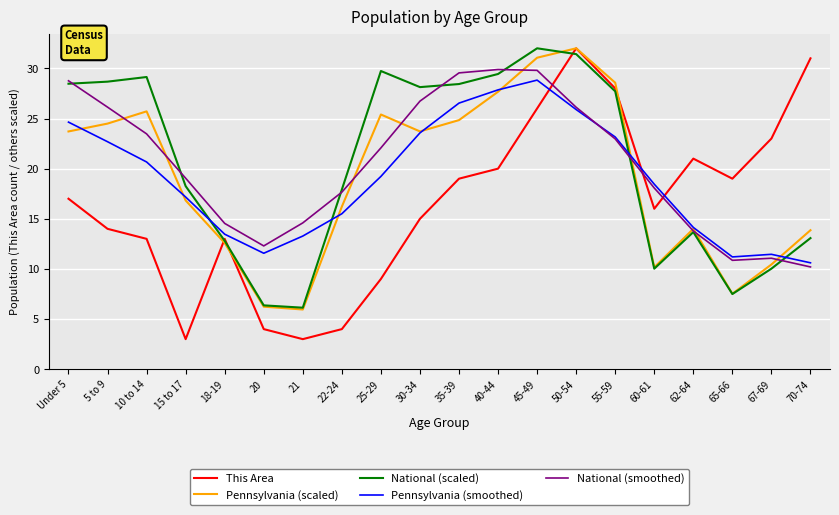

What is the greatest value displayed?

32.0